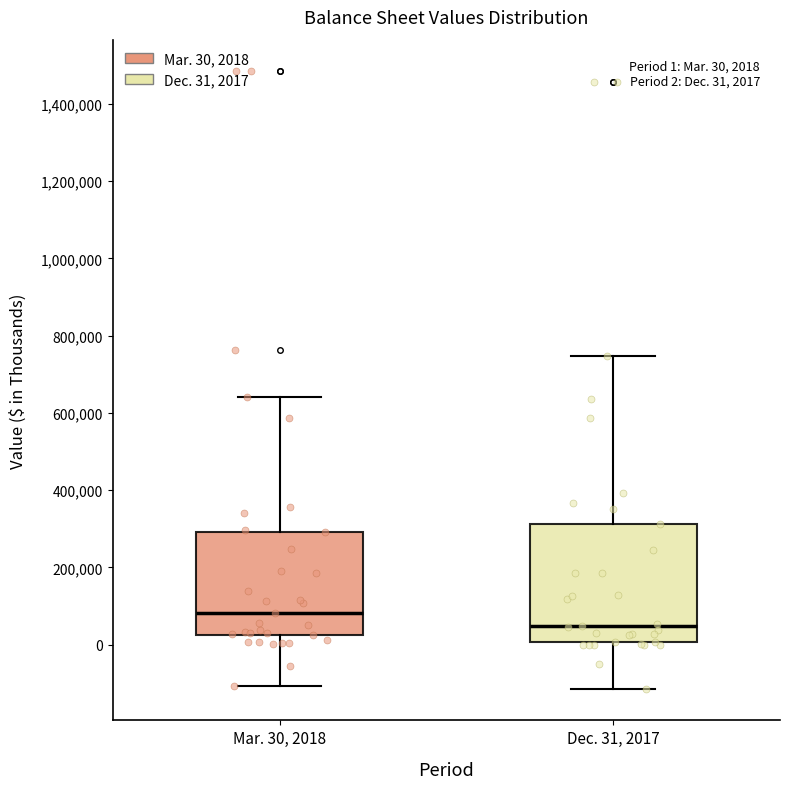

Which box's median line is the lowest?

Dec. 31, 2017